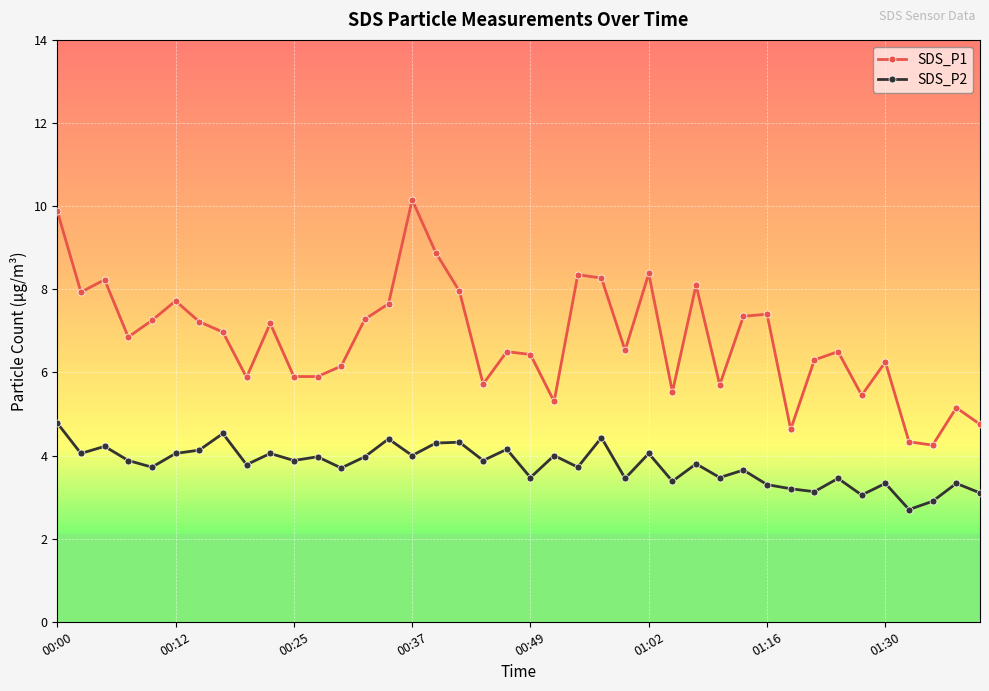

Rank the series by their average value, from highest to lowest.

SDS_P1, SDS_P2